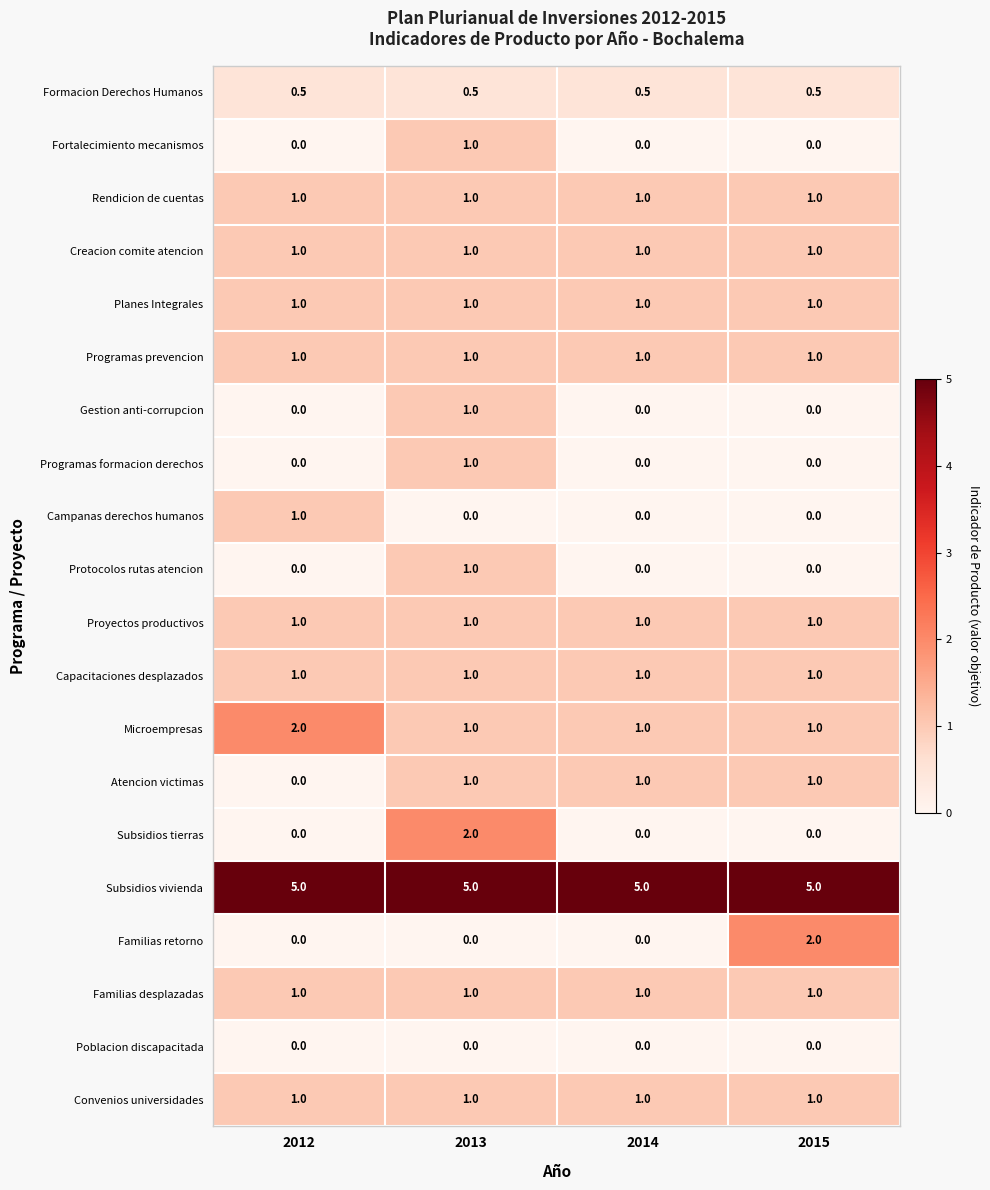

Which series changed the most between 2012 and 2013?

Subsidios tierras